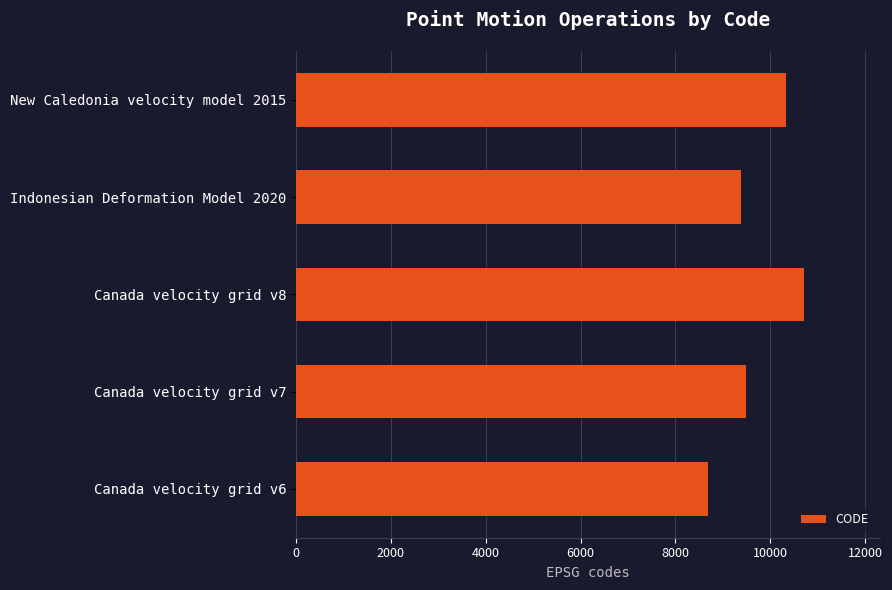

What value does the data have at New Caledonia velocity model 2015, to the nearest 100?

10300